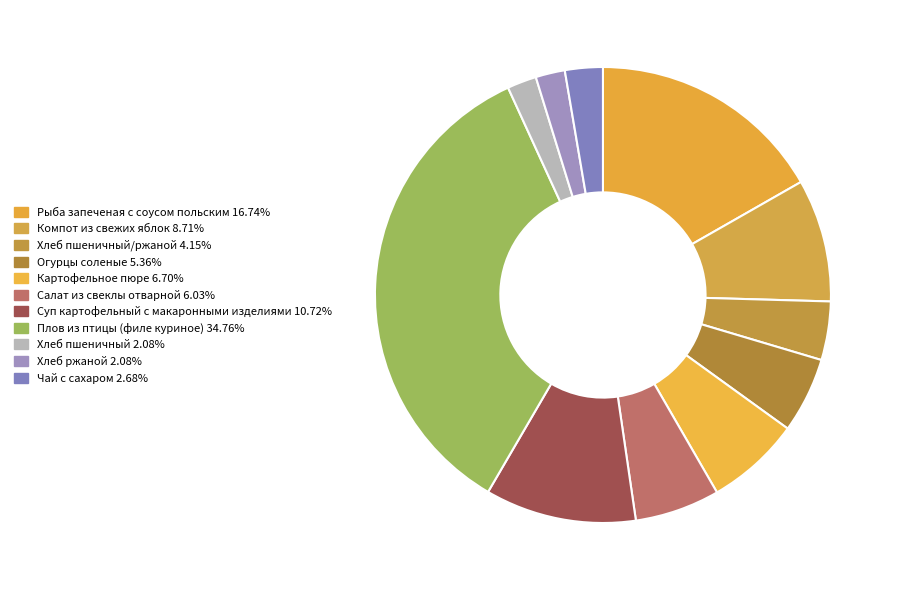

How many segments does this pie chart have?

11